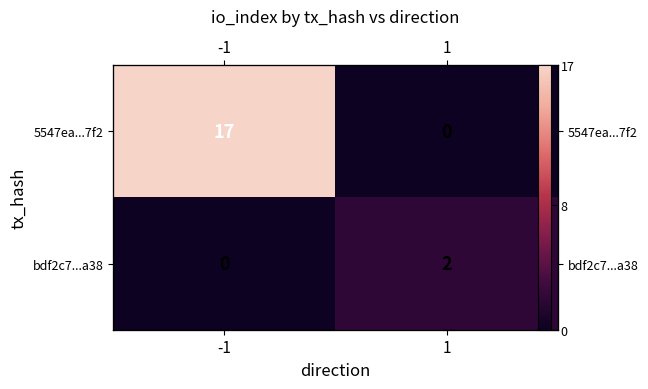

What is the sum of the bdf2c7...a38 values at 1 and -1?

2